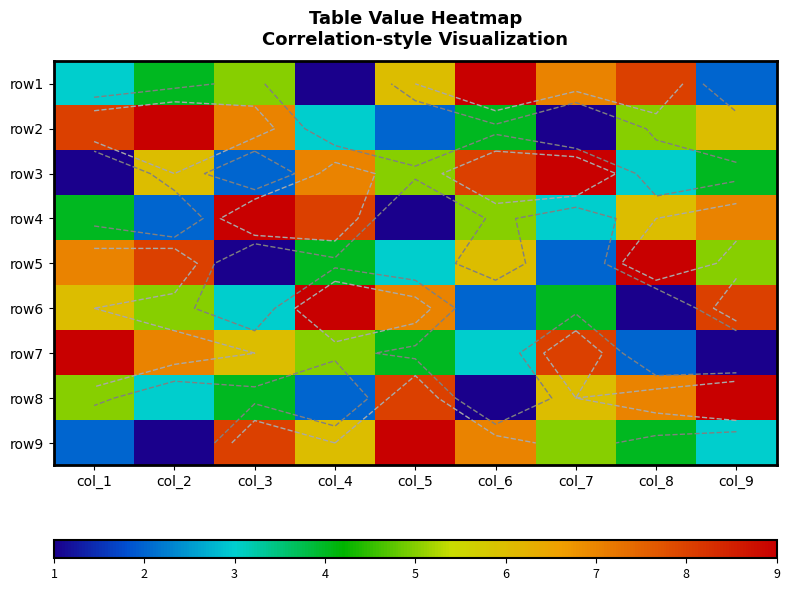

At how many categories does at least one series exceed 3?

9